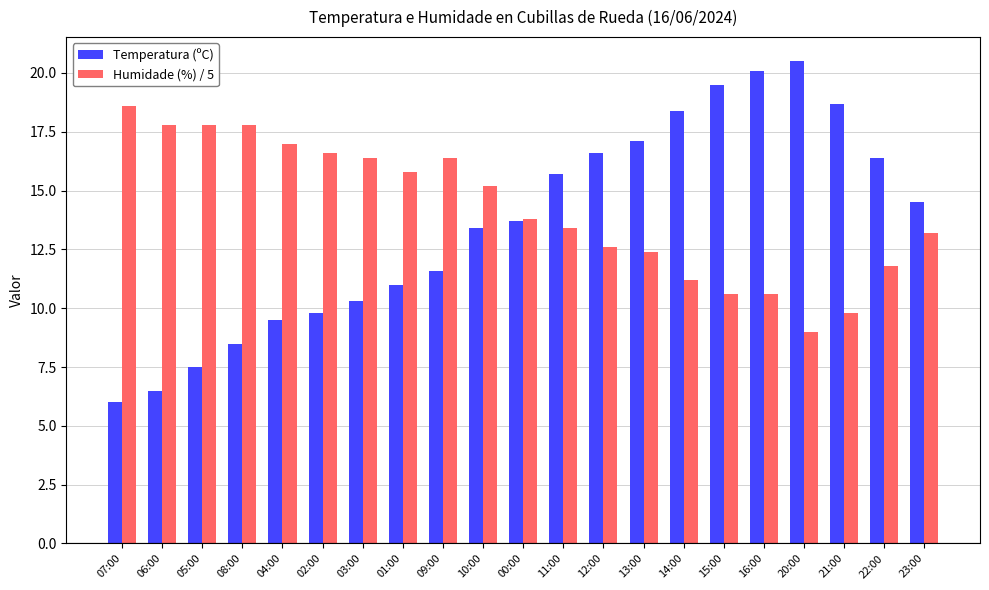

What is the total value across all series at 07:00?

24.6